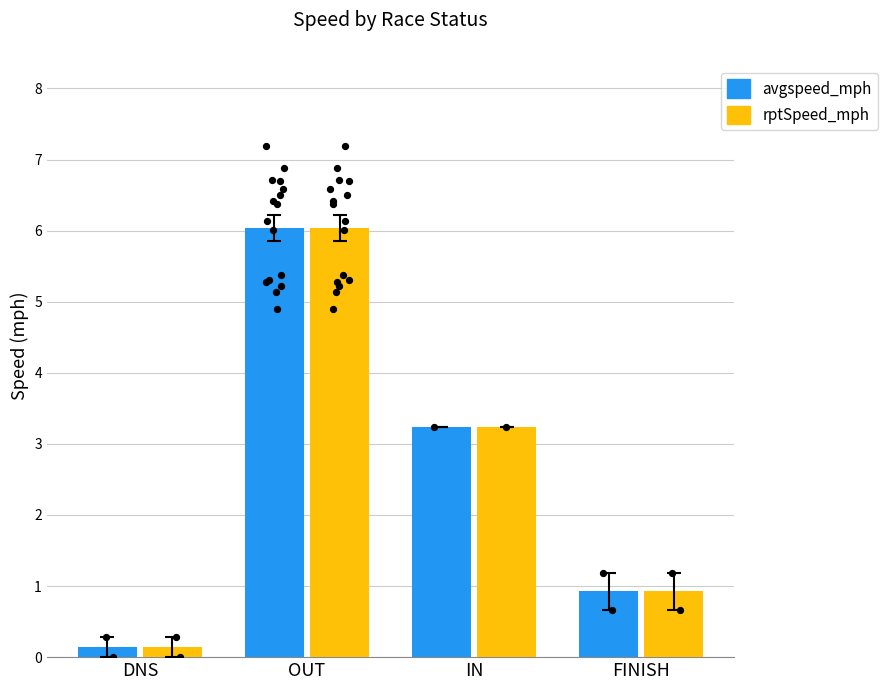

Which series has the largest total across all categories?

avgspeed_mph